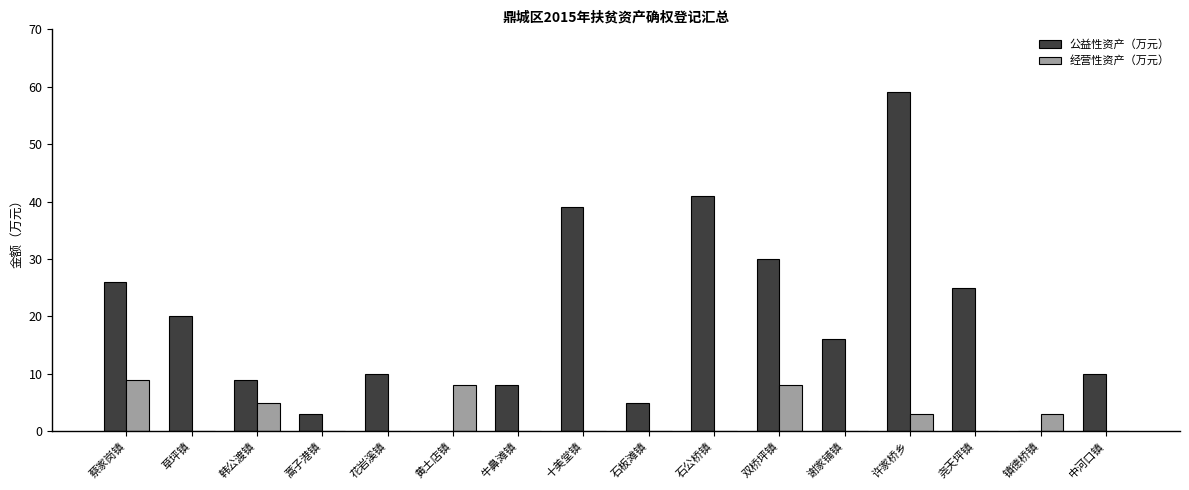

How many 经营性资产（万元） values are between 0 and 5?

13